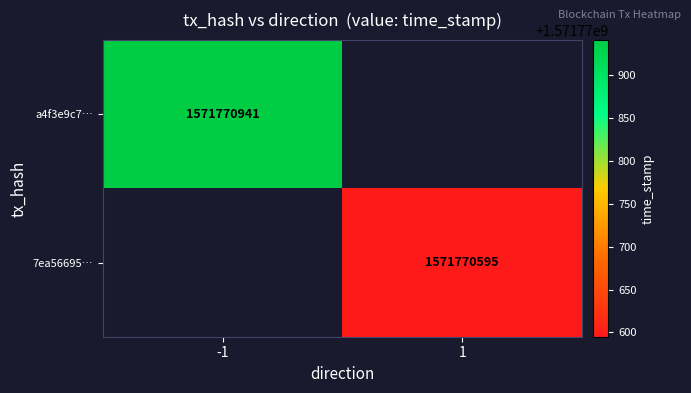

Reading left to right, list all the values displayed in this chart.

a4f3e9c70696914e926a97565fea9f2b870b93c…: -1	1571770941
7ea5669509b1833fe01a47b979937ce7b7572a0…: 1	1571770595